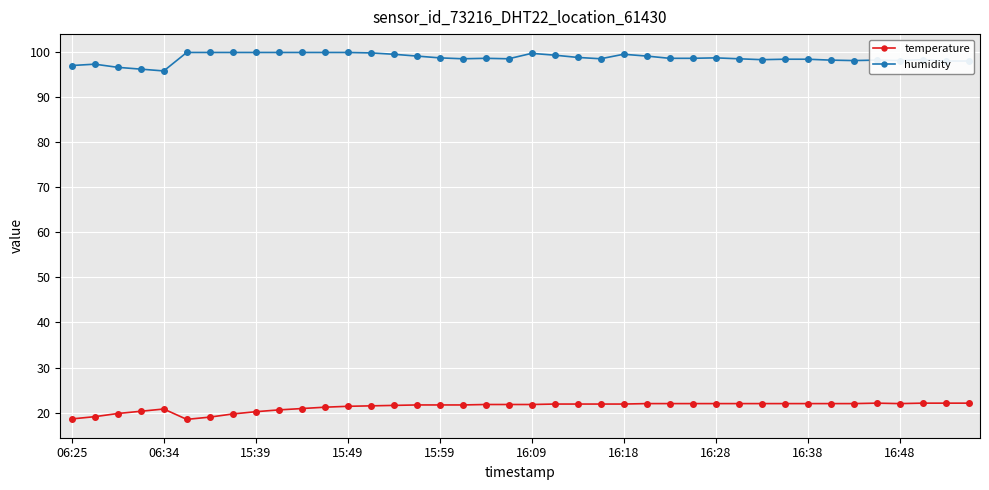

How many data points does each series have?

40